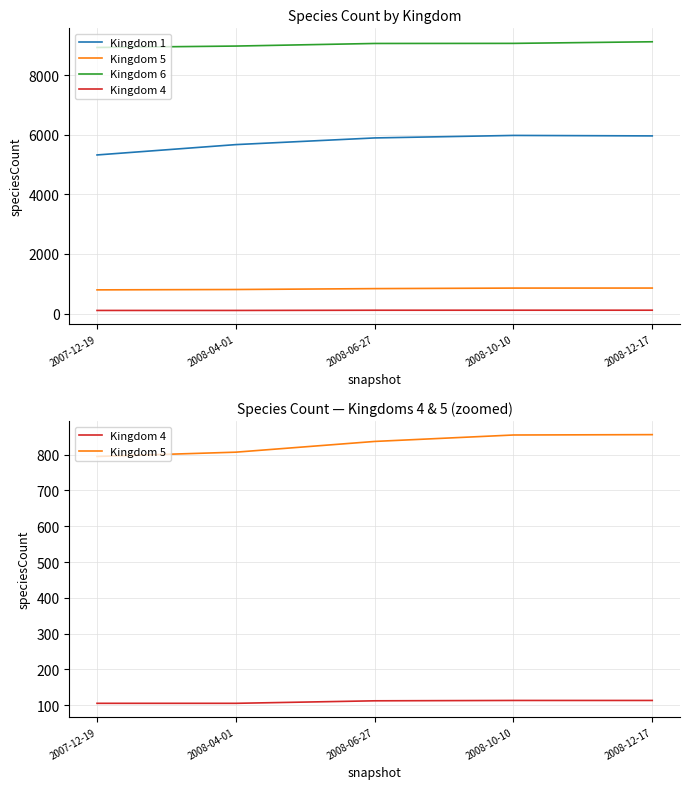

The Kingdom 1 series shows 1288 at 2008-12-17. True or false?

False